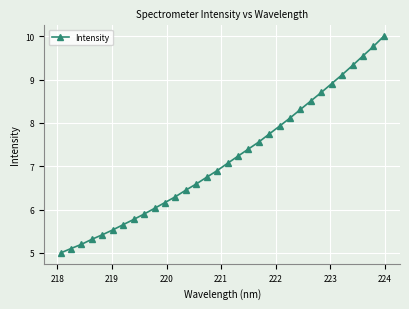

What is the value of the 15th point from the left?

6.7